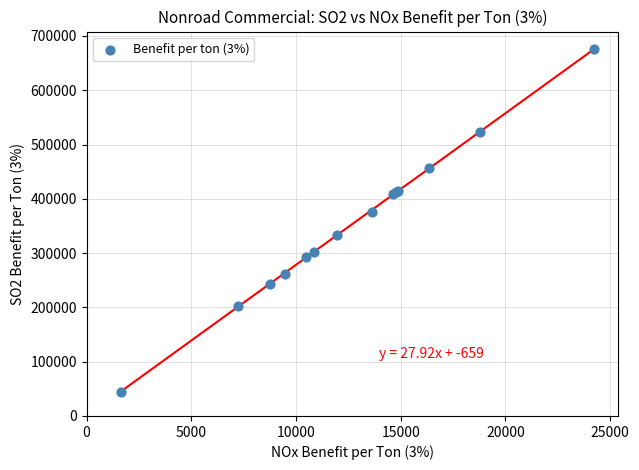

What Y value in the scatter plot is closest to 360707?

376606